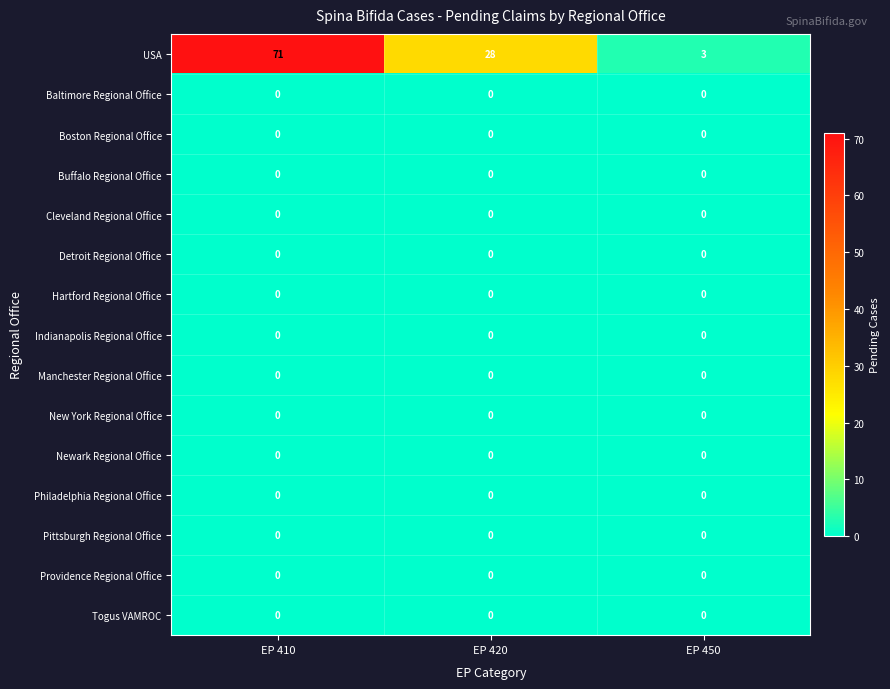

Which series changed the most between EP 420 and EP 450?

USA